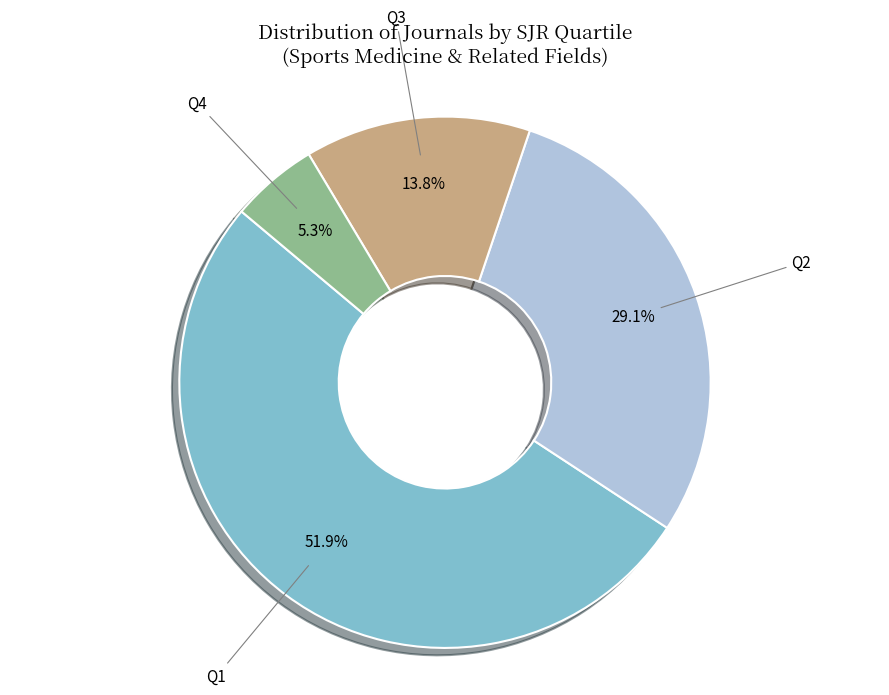

Approximately how many times larger is the value at Q3 compared to Q4?

2.6